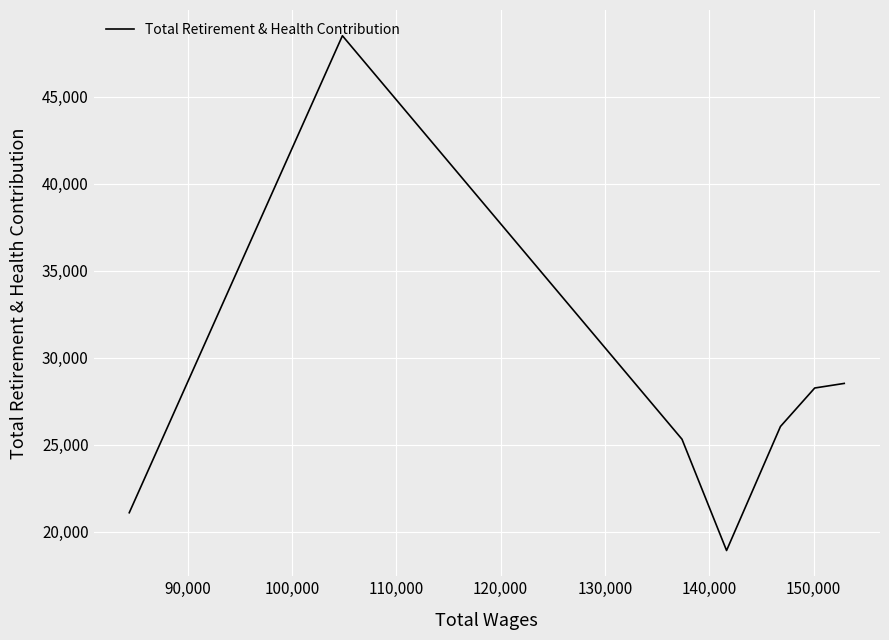

How many lines are shown in the chart?

1